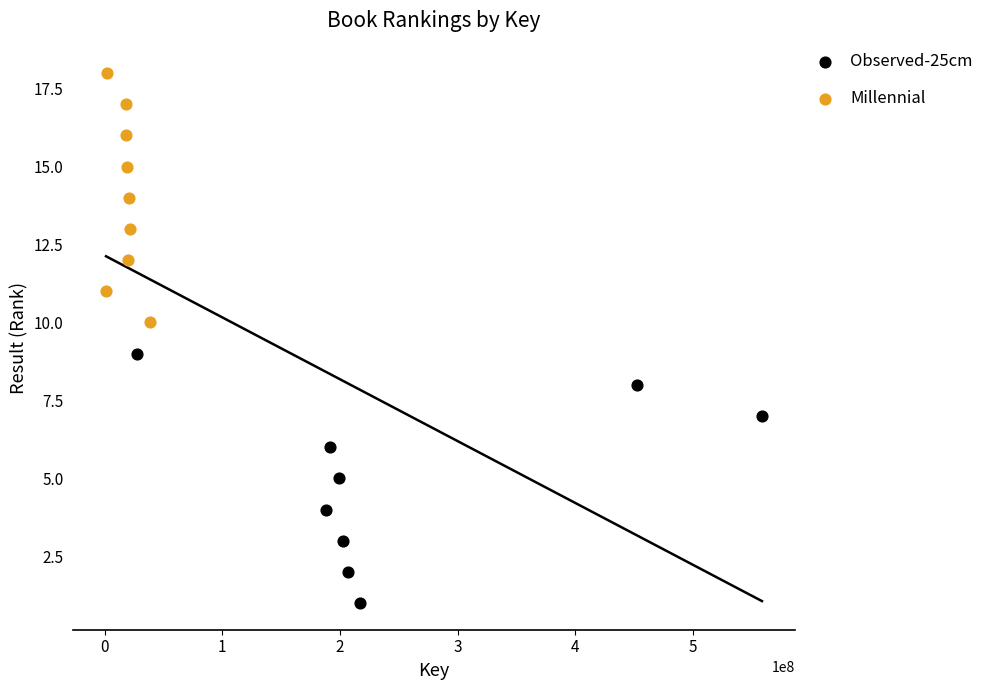

Which series reaches the minimum Y coordinate?

Observed-25cm